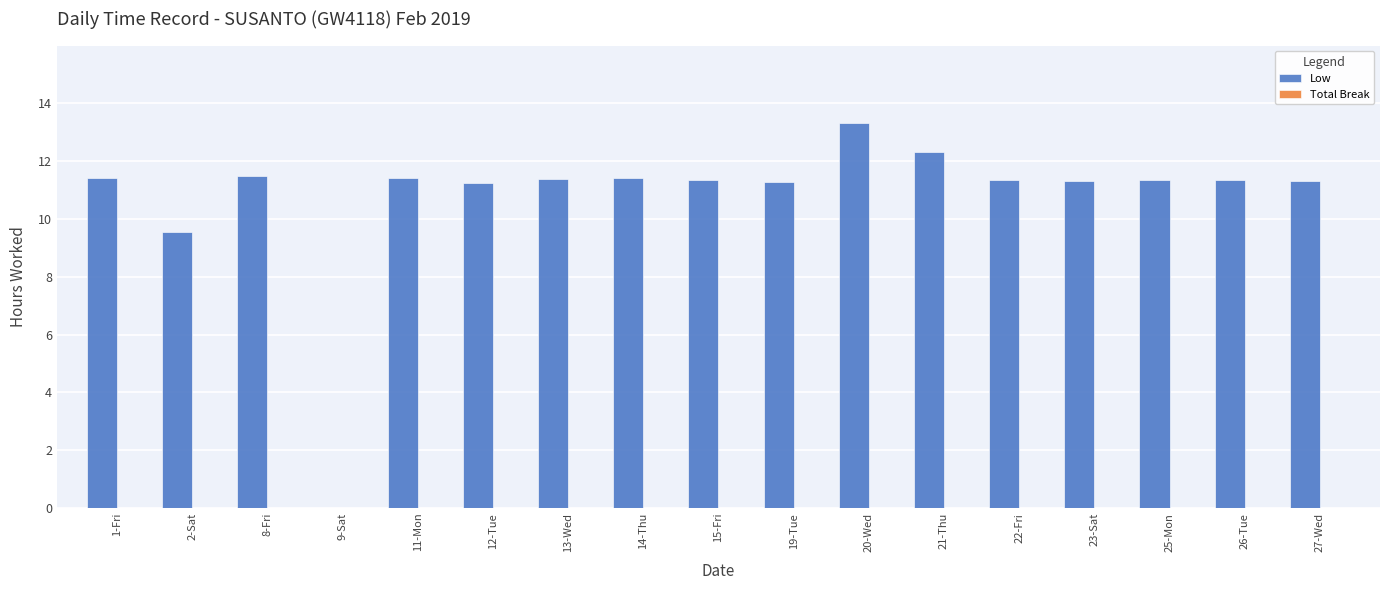

True or false: the data shows 11.3 at 22-Fri.

True